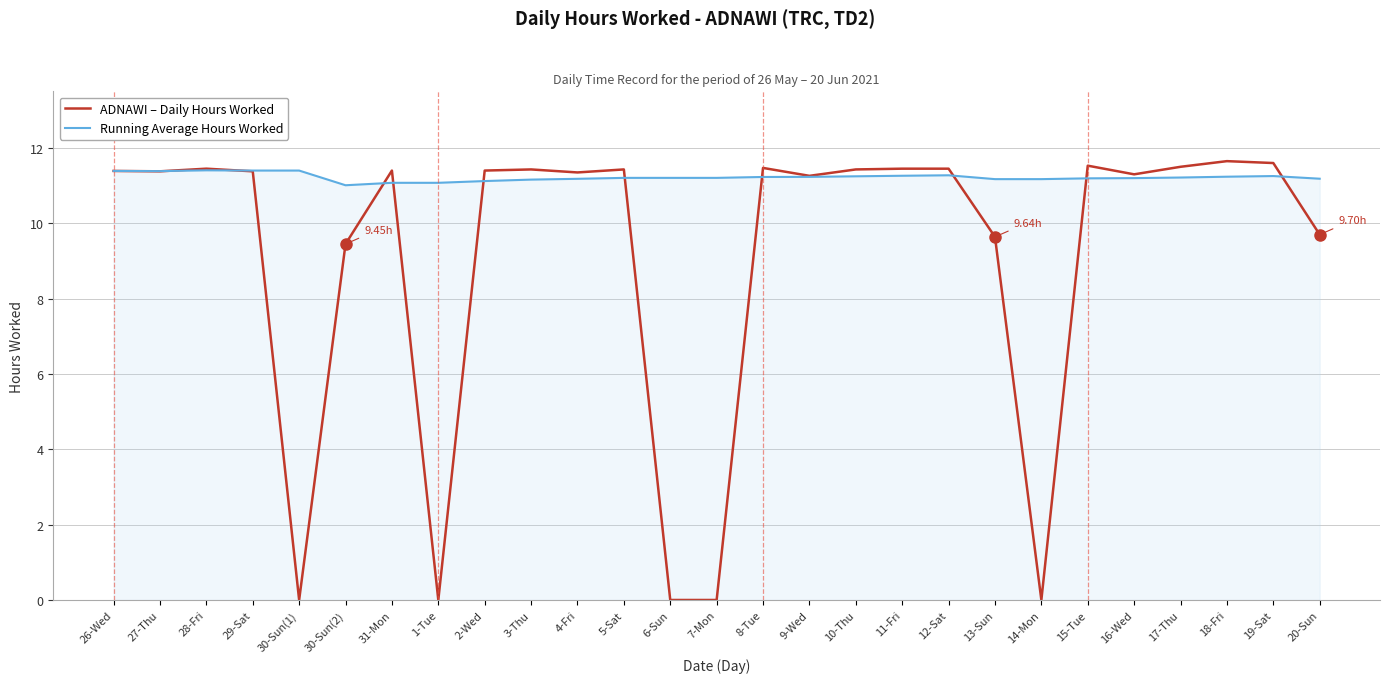

What is the total value across all series at 6-Sun?

11.2